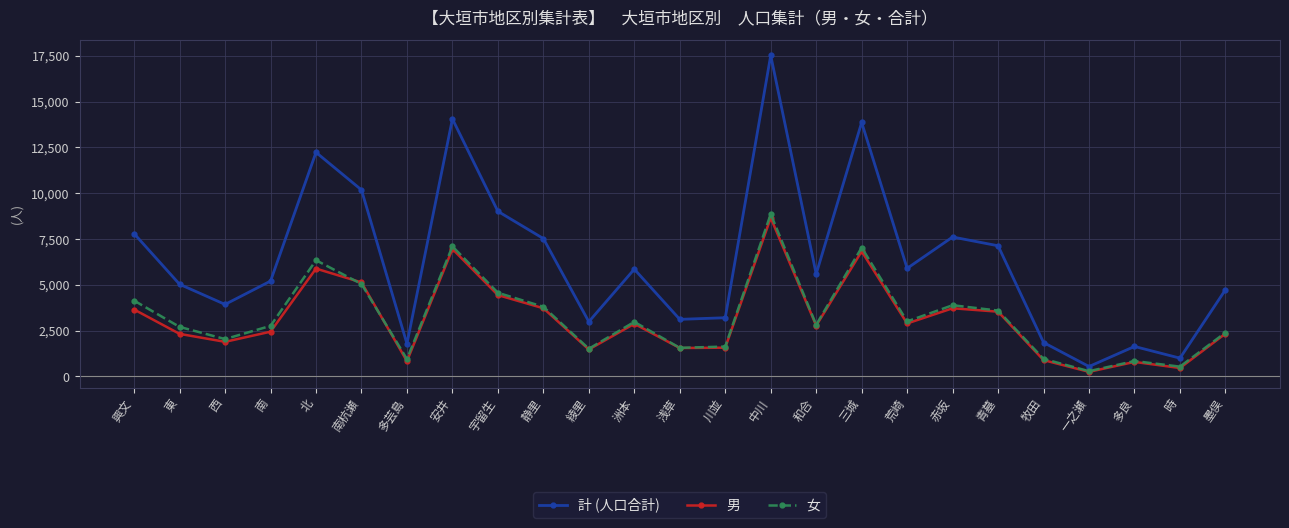

Which series has the largest range (max minus min)?

計 (人口合計)